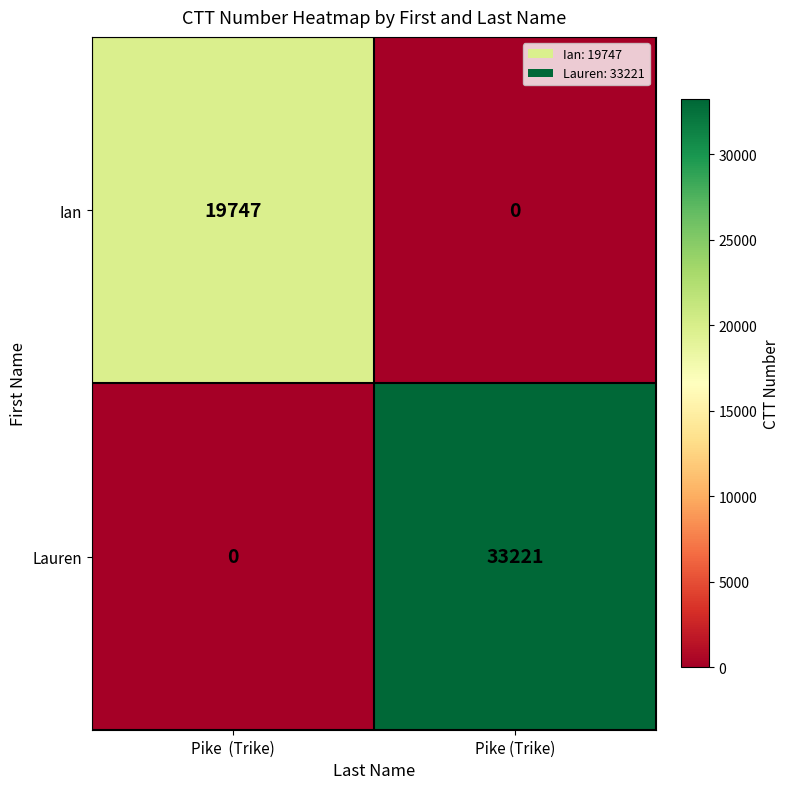

What is the sum of all Ian values?

19747